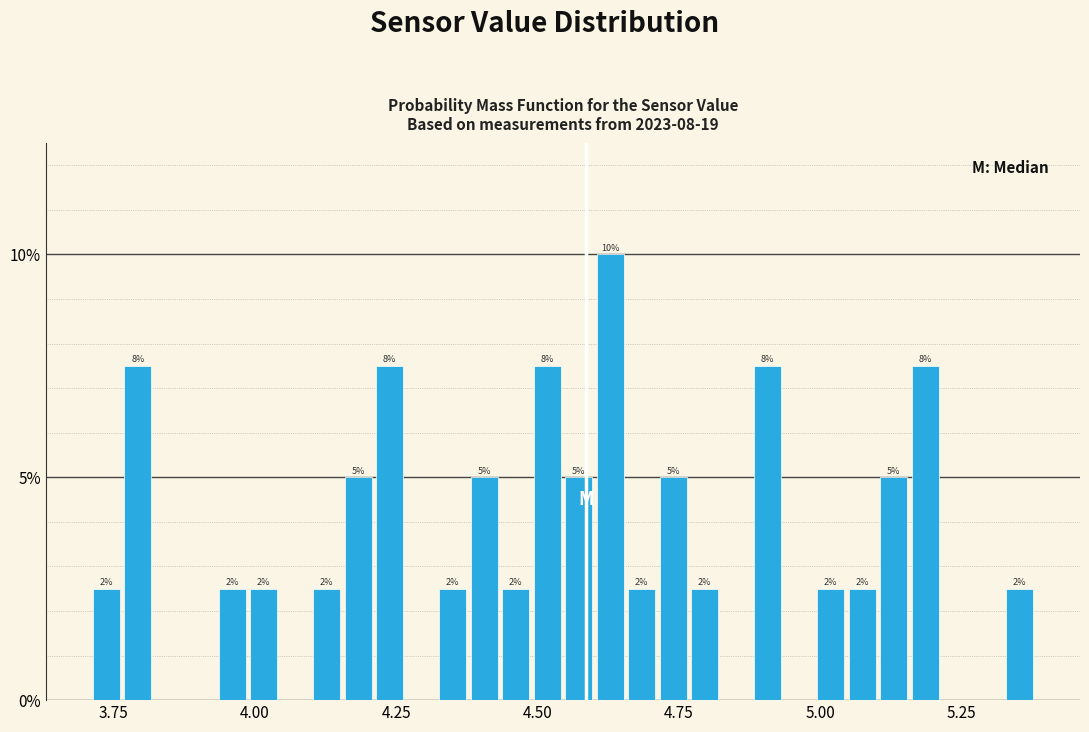

Read against the x-axis, roughly where is the centre of the tallest bar?

4.65